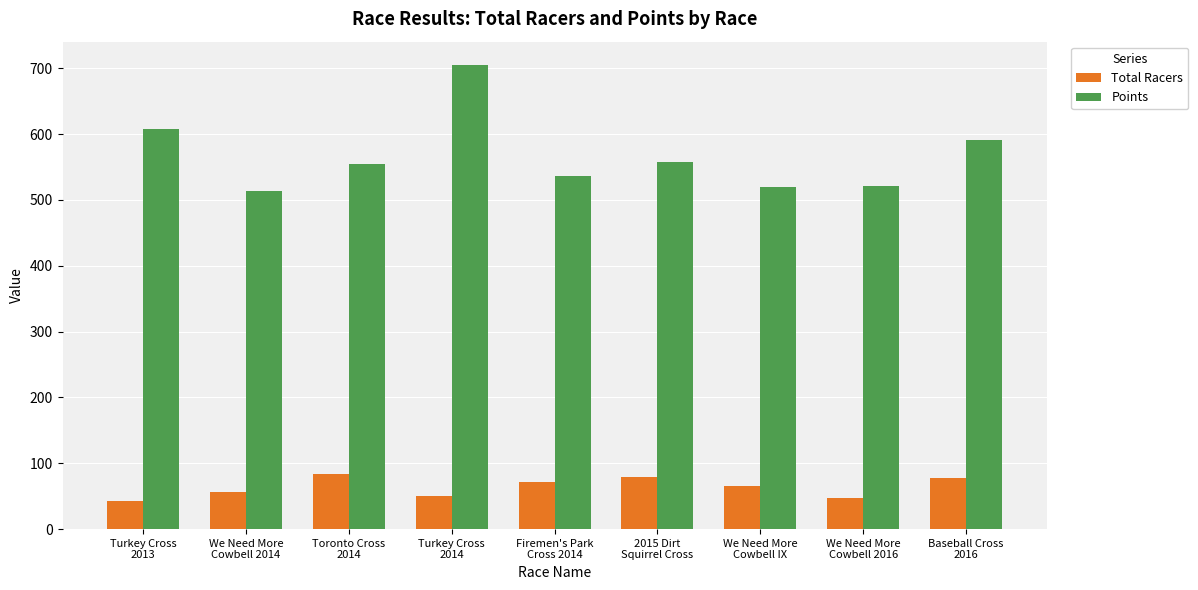

What are all the series names shown in the legend?

Total Racers, Points